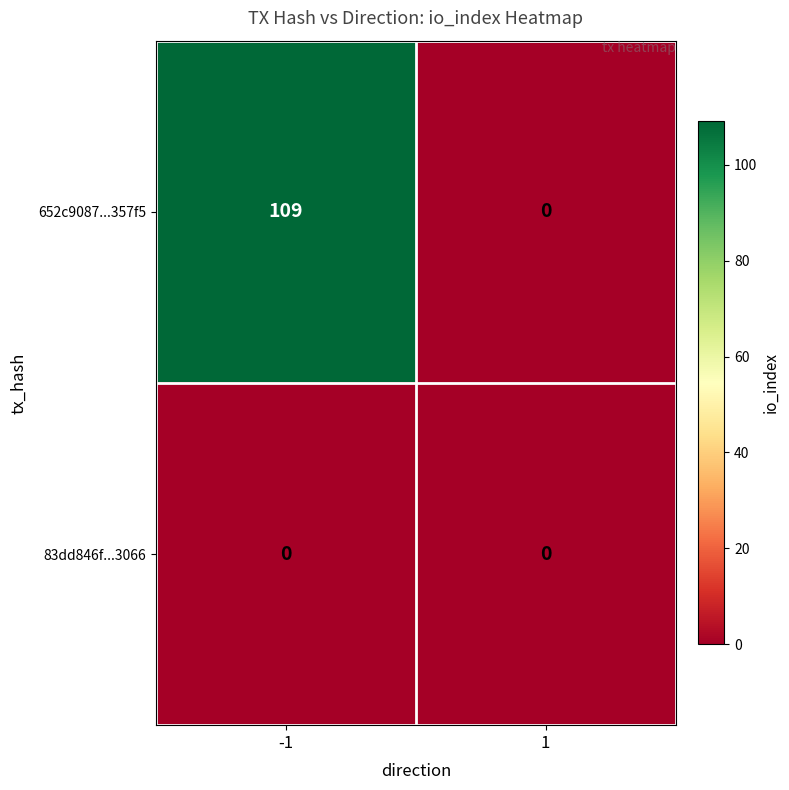

Reading right to left, extract all data points from this chart.

652c9087...357f5: 1=0	-1=109
83dd846f...3066: 1=0	-1=0